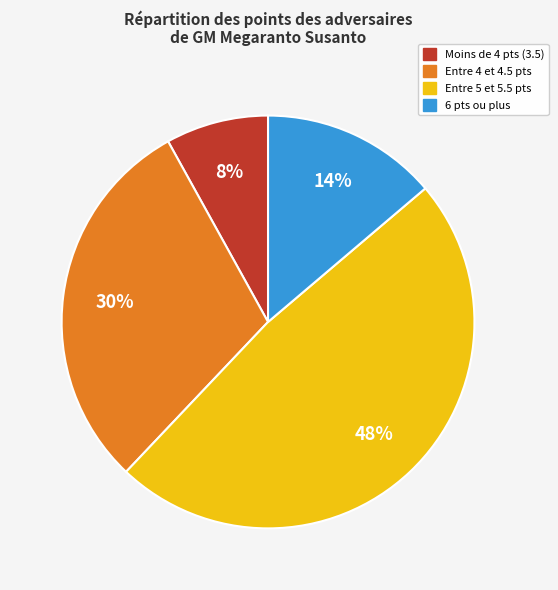

Is there any slice that represents more than half of the pie?

No